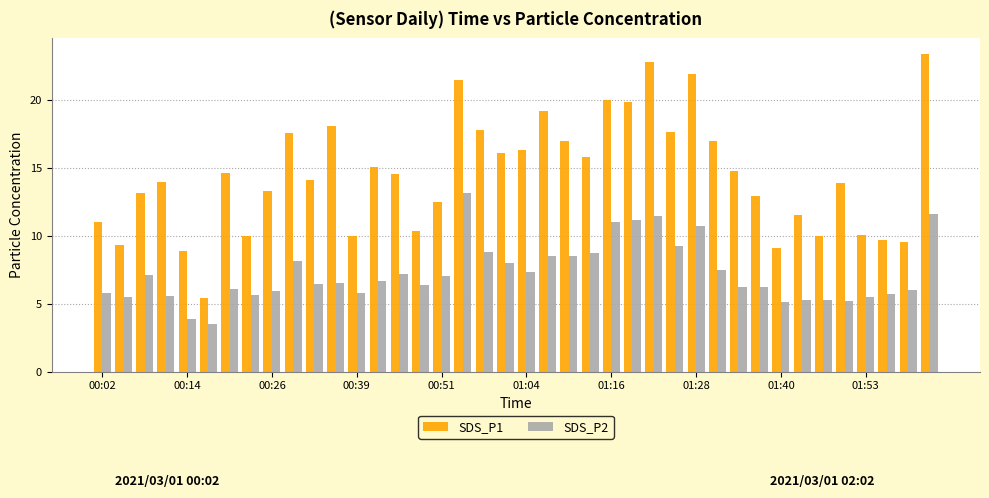

Which series has the largest range (max minus min)?

SDS_P1